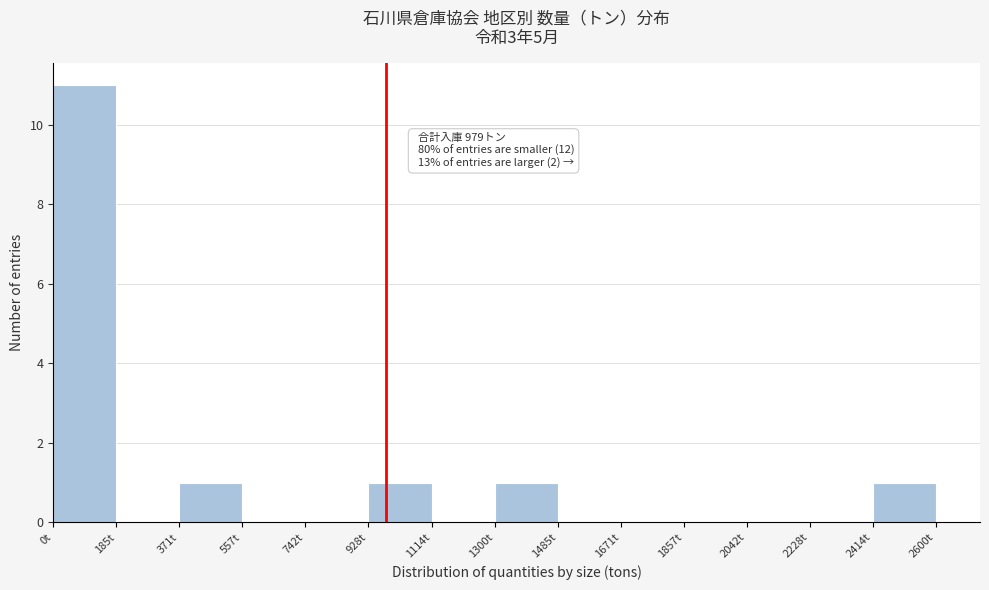

Which range on the x-axis has the tallest bar?

0 to 180